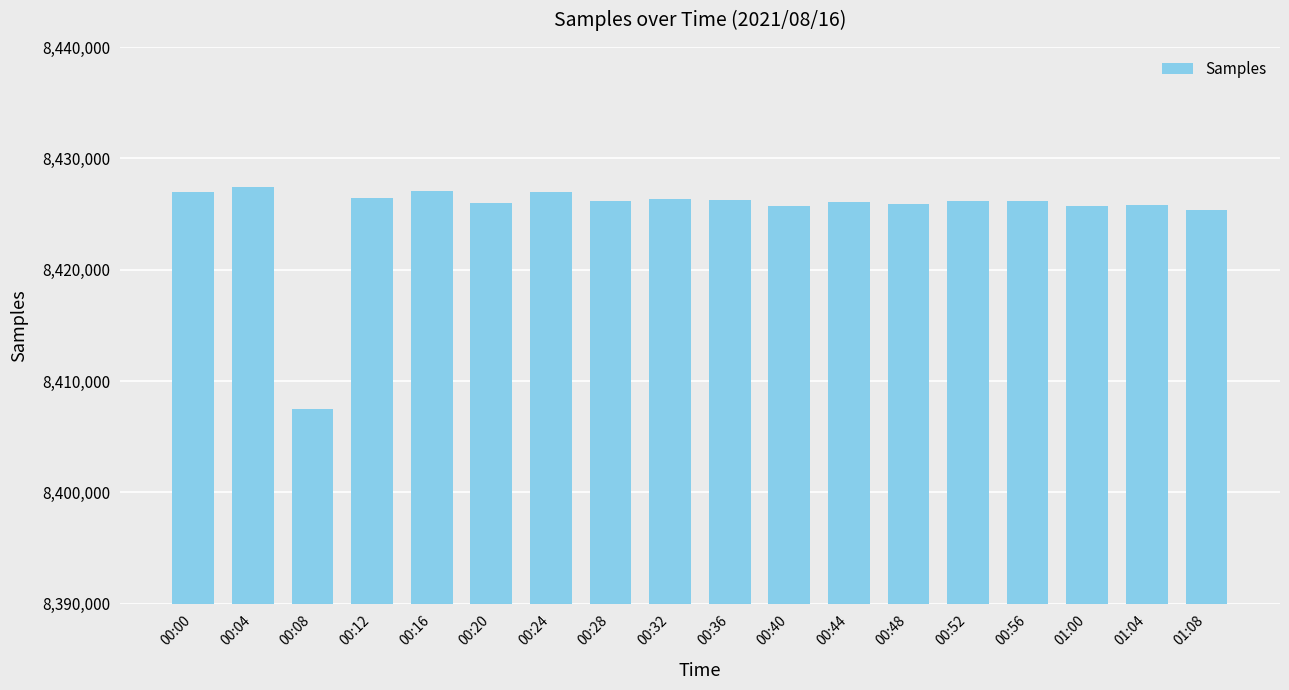

Does the chart contain stacked bars?

No